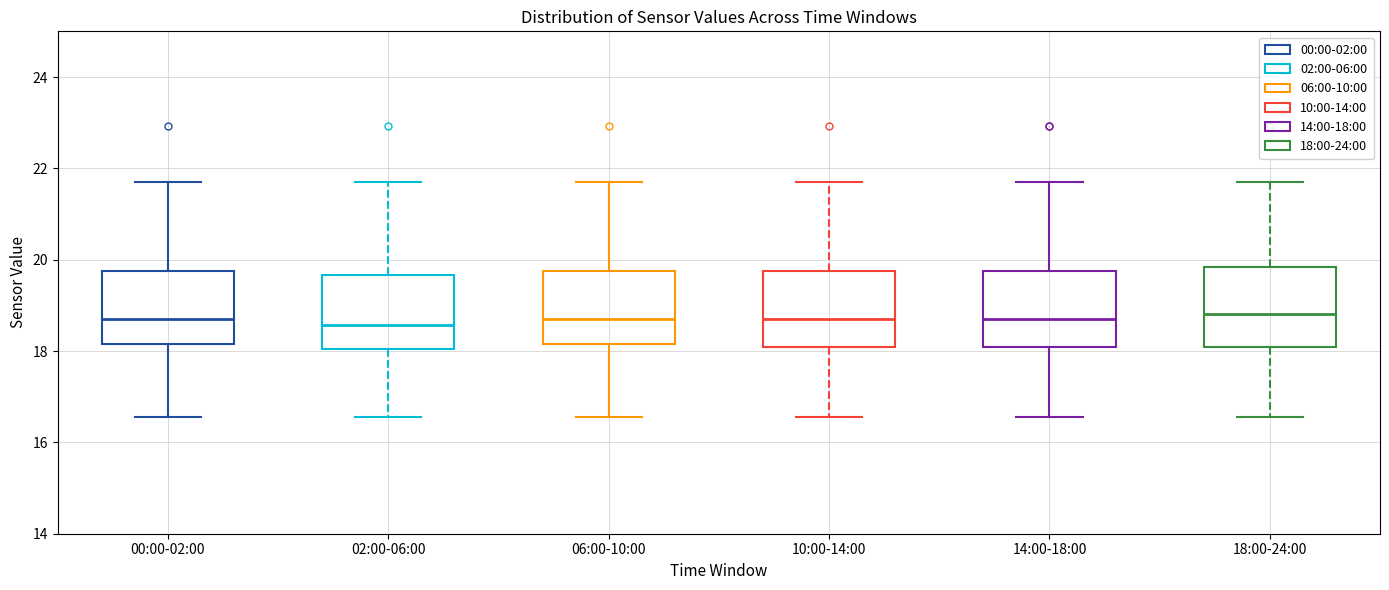

Reading left to right, transcribe this box plot: for each box, give where its median line is, the range the box spans, and where its two whiskers end, as read against the y-axis. The values are not printed on the chart, so give them approximately, as read against the axis.

00:00-02:00: median 18.8, box 18.2 to 19.8, whiskers 16.6 to 21.8
02:00-06:00: median 18.6, box 18.0 to 19.6, whiskers 16.6 to 21.8
06:00-10:00: median 18.8, box 18.2 to 19.8, whiskers 16.6 to 21.8
10:00-14:00: median 18.8, box 18.0 to 19.8, whiskers 16.6 to 21.8
14:00-18:00: median 18.8, box 18.0 to 19.8, whiskers 16.6 to 21.8
18:00-24:00: median 18.8, box 18.0 to 19.8, whiskers 16.6 to 21.8